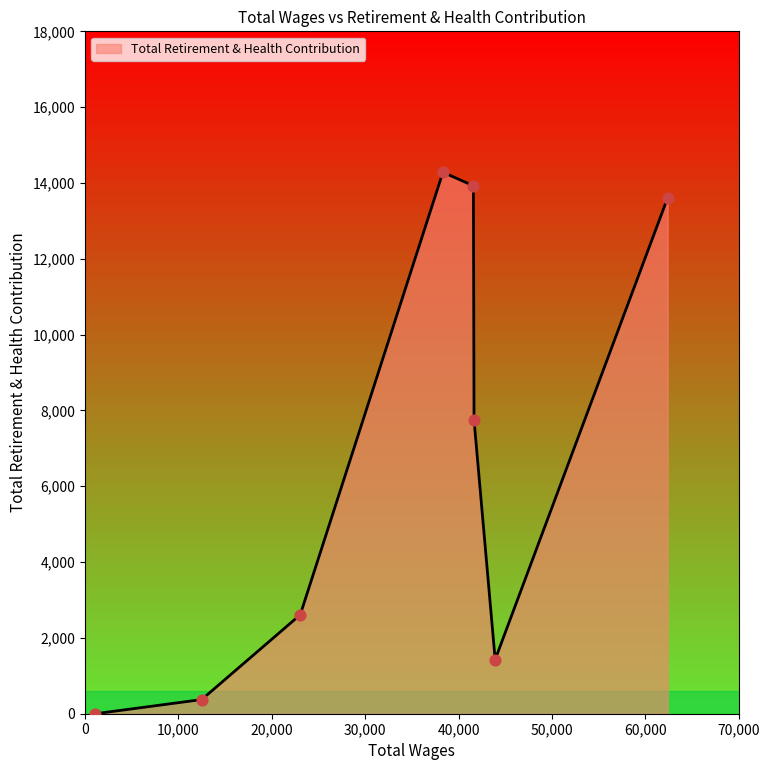

True or false: the data has more than 0 interior local peaks.

True